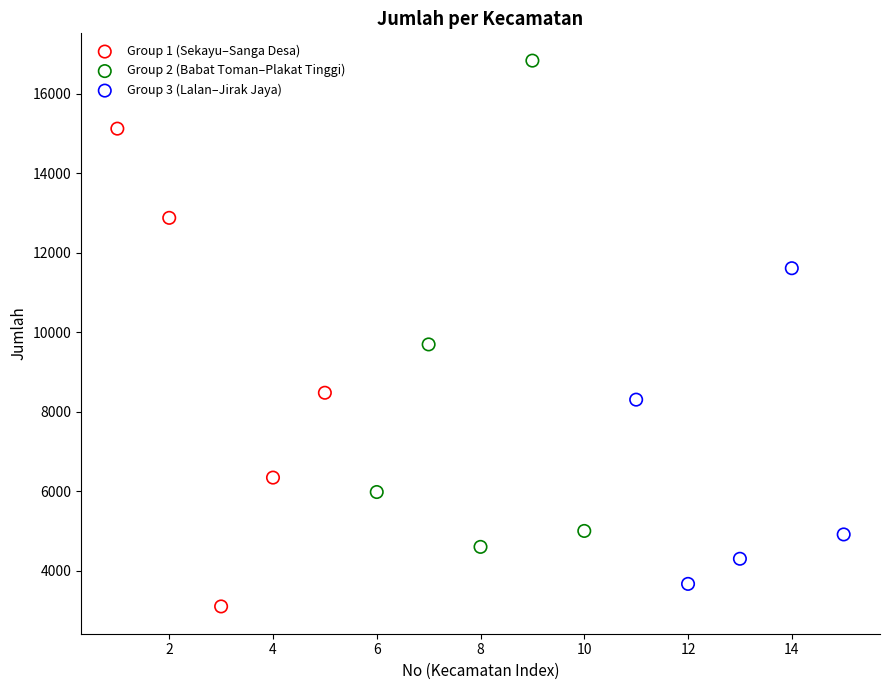

What are all the series names shown in the legend?

Group 1 (Sekayu–Sanga Desa), Group 2 (Babat Toman–Plakat Tinggi), Group 3 (Lalan–Jirak Jaya)